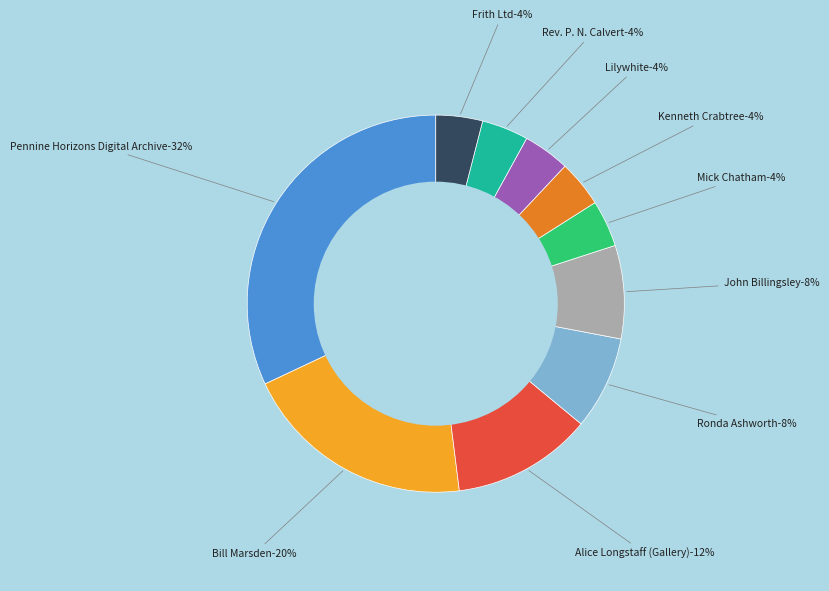

To the nearest percent, what is the difference between the Alice Longstaff (Gallery) and Ken Crabtree Collection slice percentages?

8%